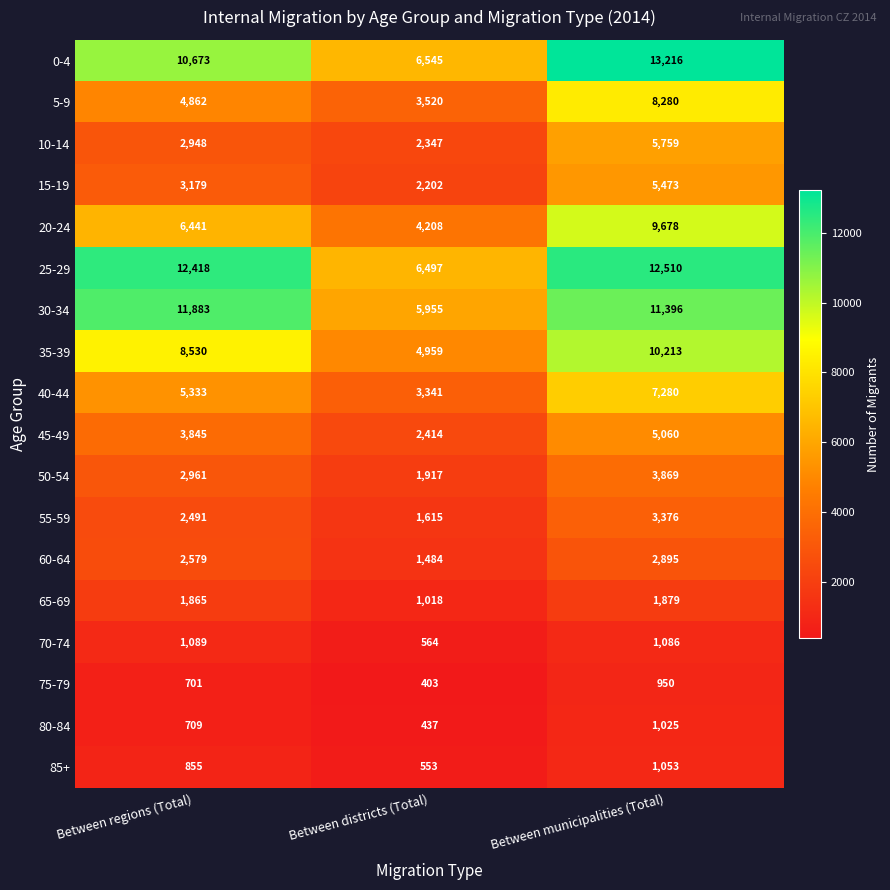

How many values in the 55-59 series are below 2491?

1